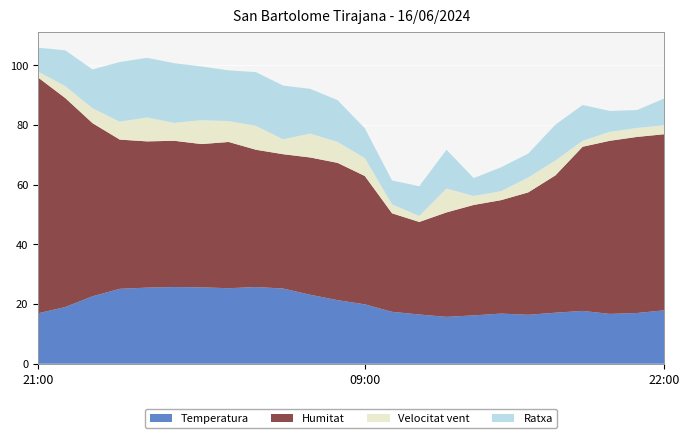

Reading right to left, what are all the values shown in this chart?

Temperatura: 22:00=17.9	23:00=17.0	00:00=16.7	01:00=17.7	02:00=17.1	03:00=16.4	04:00=16.8	05:00=16.2	06:00=15.7	07:00=16.5	08:00=17.4	09:00=19.9	10:00=21.3	11:00=23.1	12:00=25.2	13:00=25.7	14:00=25.3	15:00=25.6	16:00=25.7	17:00=25.5	18:00=25.1	19:00=22.6	20:00=19.0	21:00=16.9
Humitat: 22:00=59.0	23:00=59.0	00:00=58.0	01:00=55.0	02:00=46.0	03:00=41.0	04:00=38.0	05:00=37.0	06:00=35.0	07:00=31.0	08:00=33.0	09:00=43.0	10:00=46.0	11:00=46.0	12:00=45.0	13:00=46.0	14:00=49.0	15:00=48.0	16:00=49.0	17:00=49.0	18:00=50.0	19:00=58.0	20:00=70.0	21:00=79.0
Velocitat vent: 22:00=3.0	23:00=3.0	00:00=3.0	01:00=2.0	02:00=5.0	03:00=5.0	04:00=3.0	05:00=3.0	06:00=8.0	07:00=2.0	08:00=3.0	09:00=6.0	10:00=7.0	11:00=8.0	12:00=5.0	13:00=8.0	14:00=7.0	15:00=8.0	16:00=6.0	17:00=8.0	18:00=6.0	19:00=5.0	20:00=4.0	21:00=2.0
Ratxa: 22:00=9.0	23:00=6.0	00:00=7.0	01:00=12.0	02:00=12.0	03:00=8.0	04:00=8.0	05:00=6.0	06:00=13.0	07:00=10.0	08:00=8.0	09:00=10.0	10:00=14.0	11:00=15.0	12:00=18.0	13:00=18.0	14:00=17.0	15:00=18.0	16:00=20.0	17:00=20.0	18:00=20.0	19:00=13.0	20:00=12.0	21:00=8.0